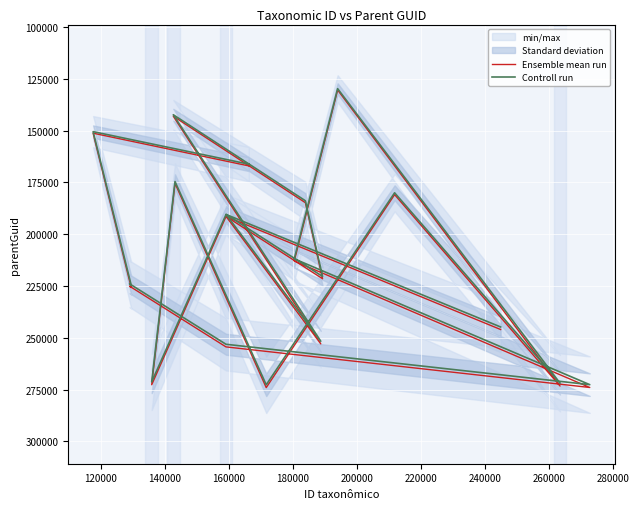

Where does the Ensemble mean run series first go above 221466?

140000